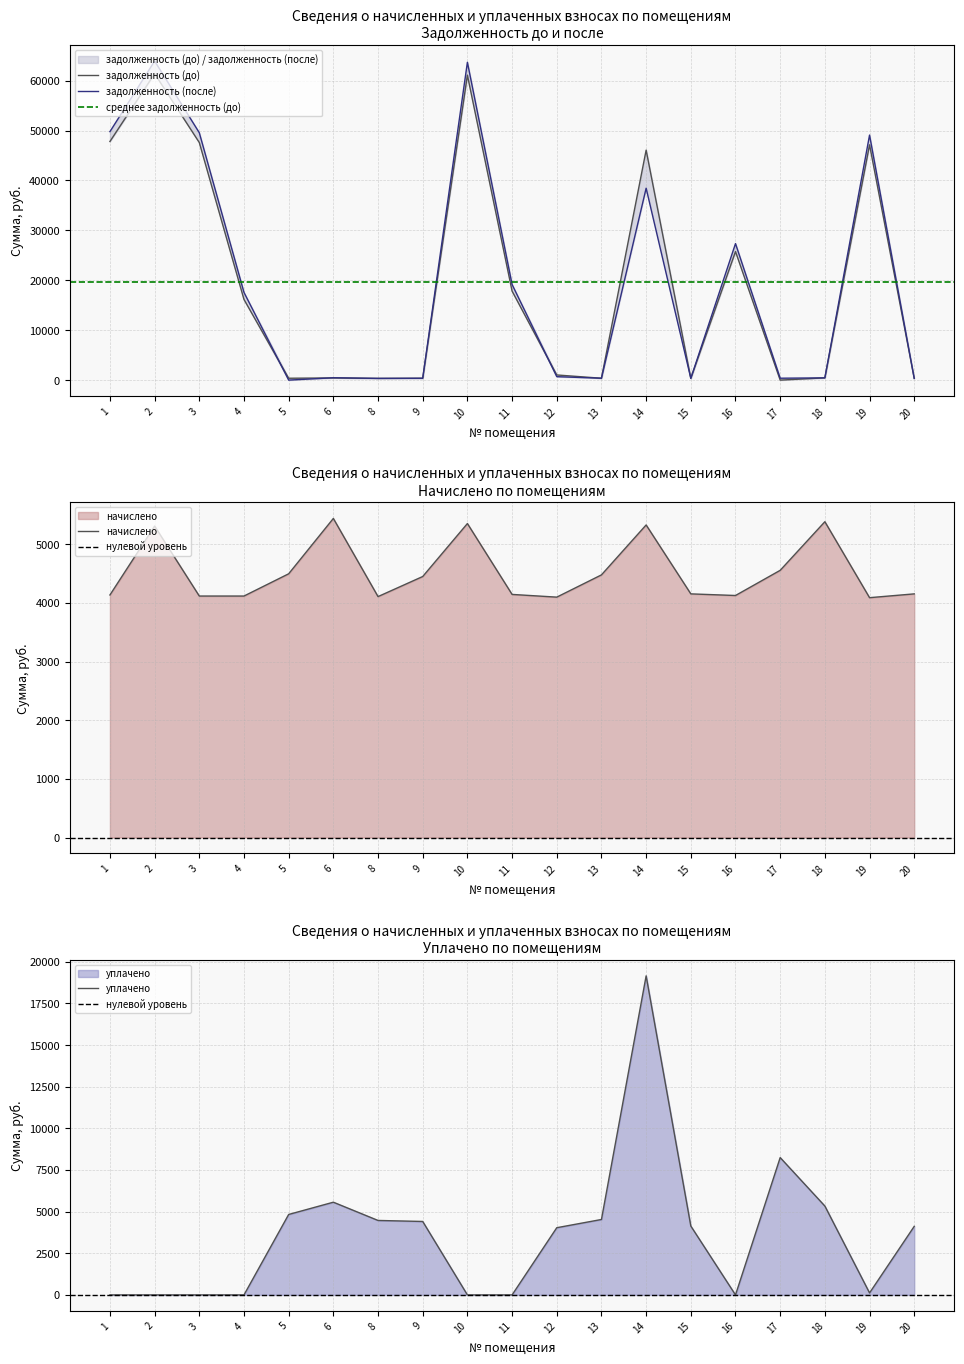

What are all the series names shown in the legend?

задолженность (до), задолженность (после), начислено, уплачено